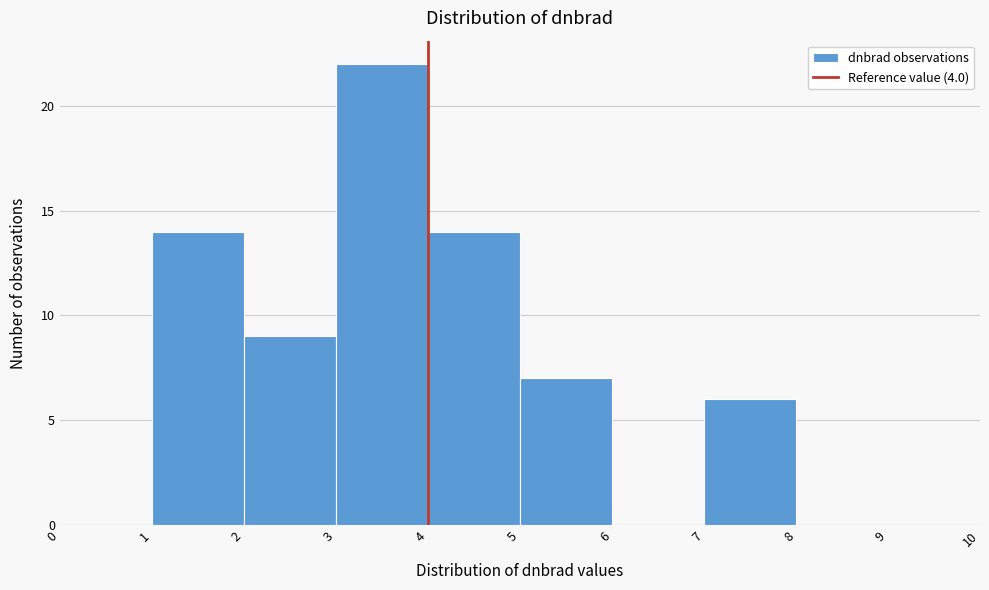

Reading left to right, transcribe this chart: for each bar, give the range it covers on the x-axis and its height. The values are not printed on the chart, so give them approximately, as read against the axis.

0 to 1: 0
1 to 2: 14
2 to 3: 9
3 to 4: 22
4 to 5: 14
5 to 6: 7
6 to 7: 0
7 to 8: 6
8 to 9: 0
9 to 10: 0